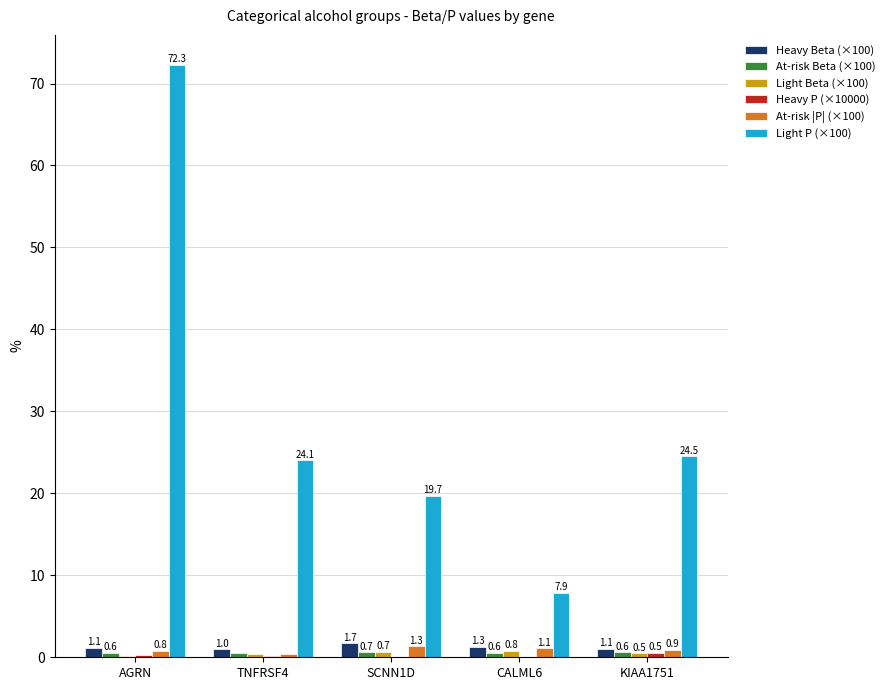

Is the value of Light Beta (×100) at AGRN greater than the value of Light P (×100) at SCNN1D?

No